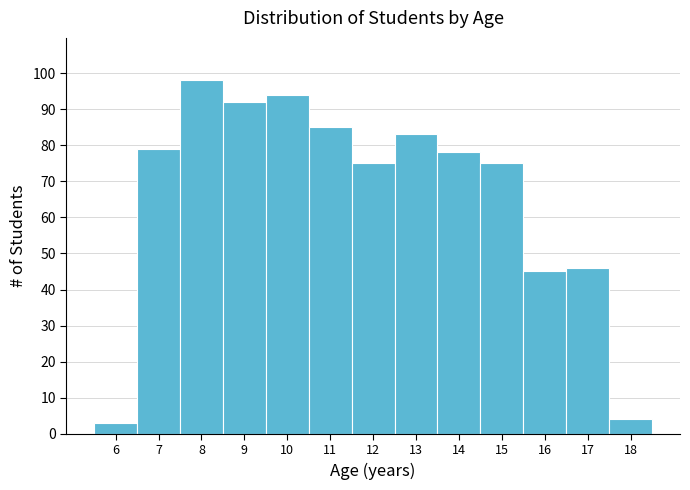

Reading left to right, list every bar in this chart as the range it spans on the x-axis followed by its height. The values are not printed on the chart, so give them approximately, as read against the axis.

5.5 to 6.5: 3
6.5 to 7.5: 79
7.5 to 8.5: 98
8.5 to 9.5: 92
9.5 to 10.5: 94
10.5 to 11.5: 85
11.5 to 12.5: 75
12.5 to 13.5: 83
13.5 to 14.5: 78
14.5 to 15.5: 75
15.5 to 16.5: 45
16.5 to 17.5: 46
17.5 to 18.5: 4